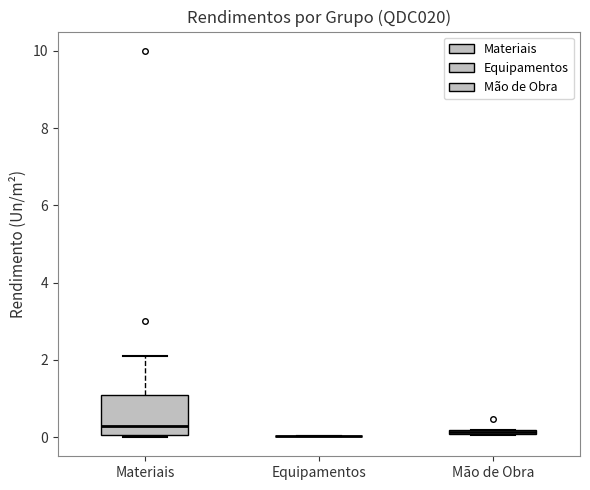

Which box is the tallest, from its lower edge to its upper edge?

Materiais